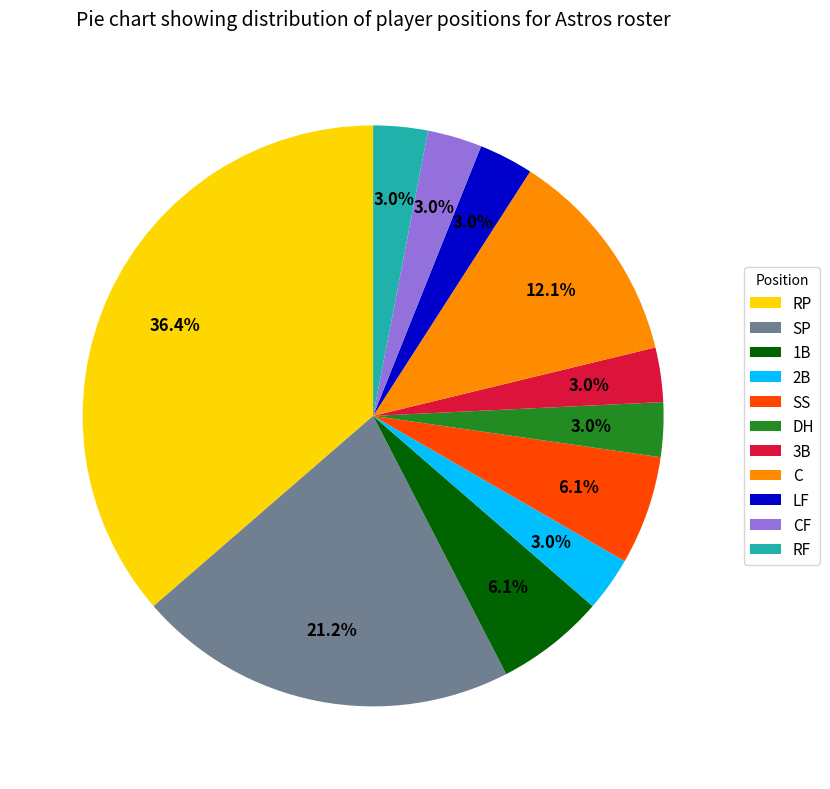

Is it true that SP is 8% of the pie?

False